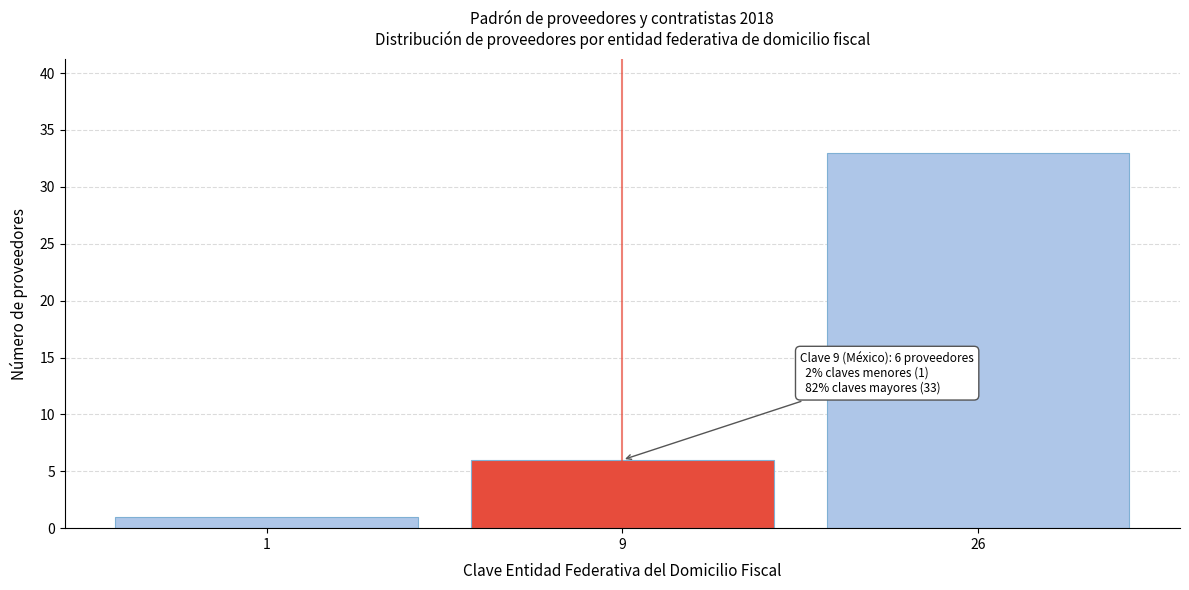

Reading right to left, extract all data points from this chart.

26=33	9=6	1=1